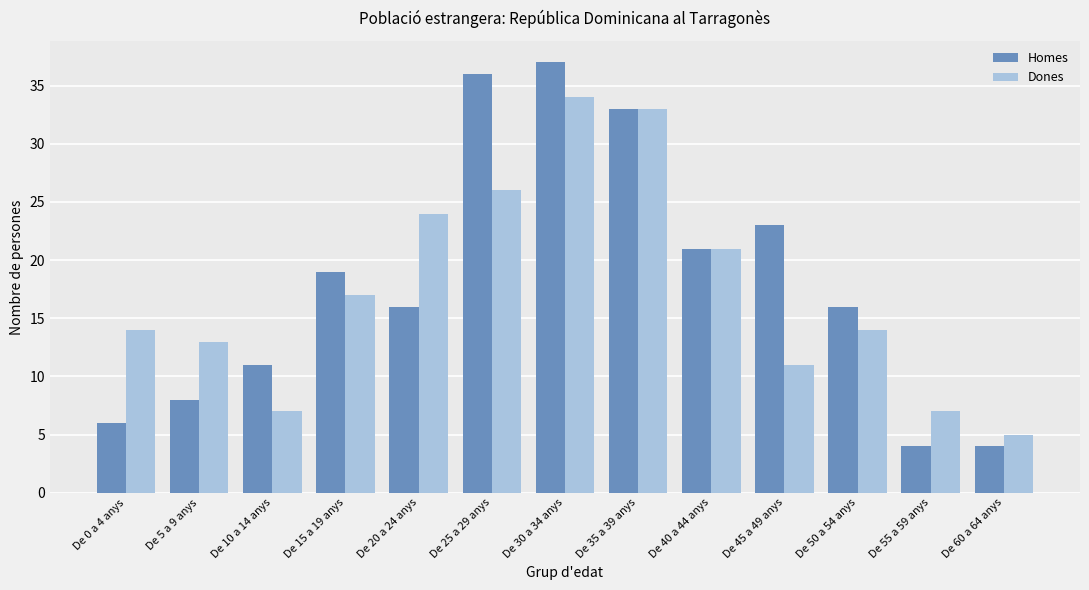

List the series in order of their peak value, highest first.

Homes, Dones